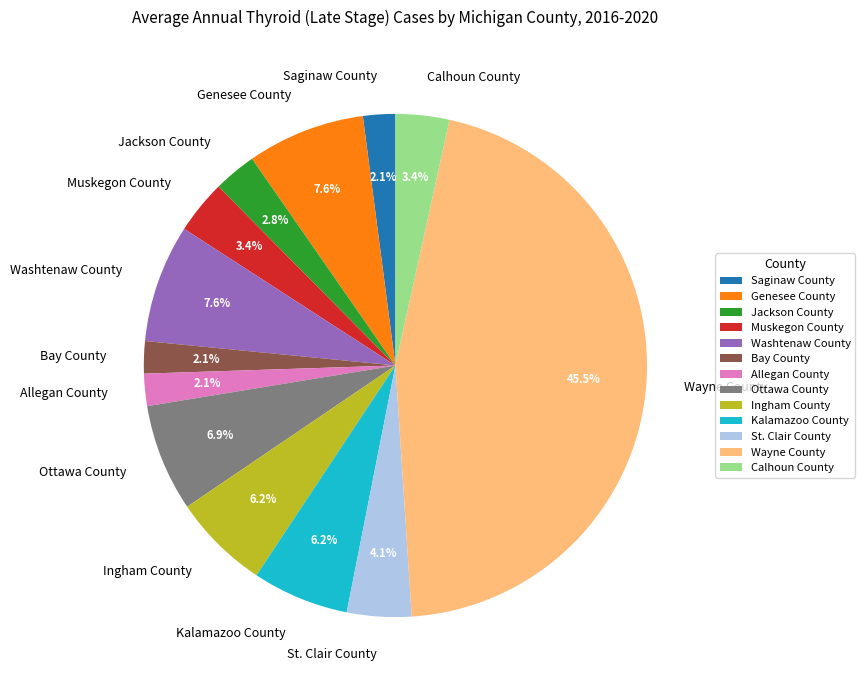

Which has a higher value, Muskegon County or Wayne County?

Wayne County